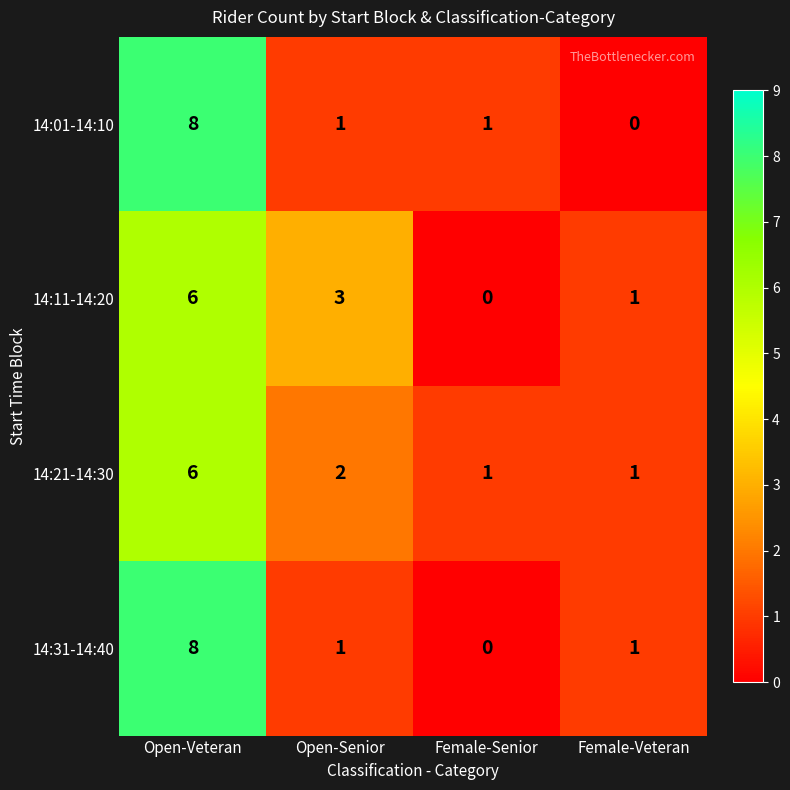

What is the difference between the maximum and second lowest values in the 14:01-14:10 series?

7